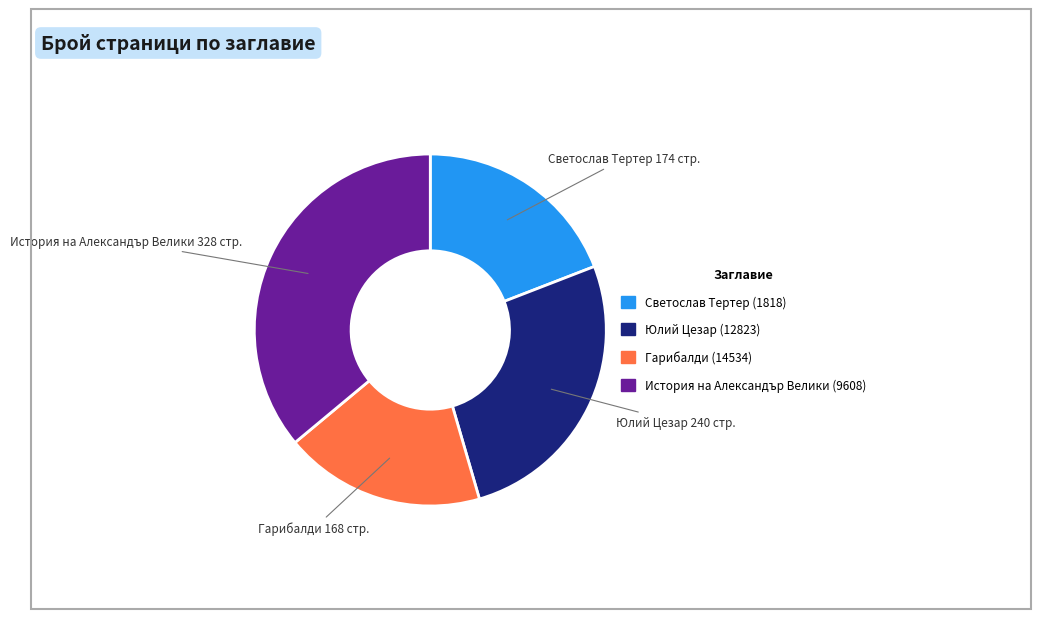

True or false: Светослав Тертер (1818) accounts for 19% of the total.

True